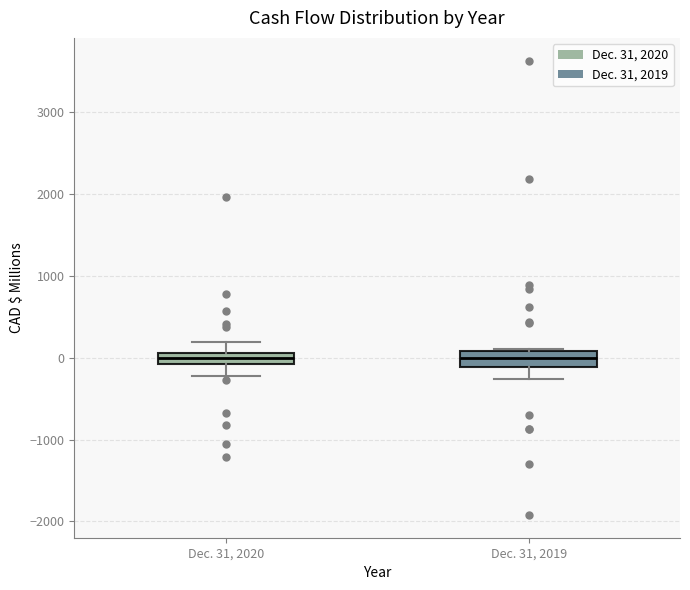

Where does the upper whisker of the box for Dec. 31, 2020 end on the y-axis? The values are not printed on the chart, so give them approximately, as read against the axis.

200